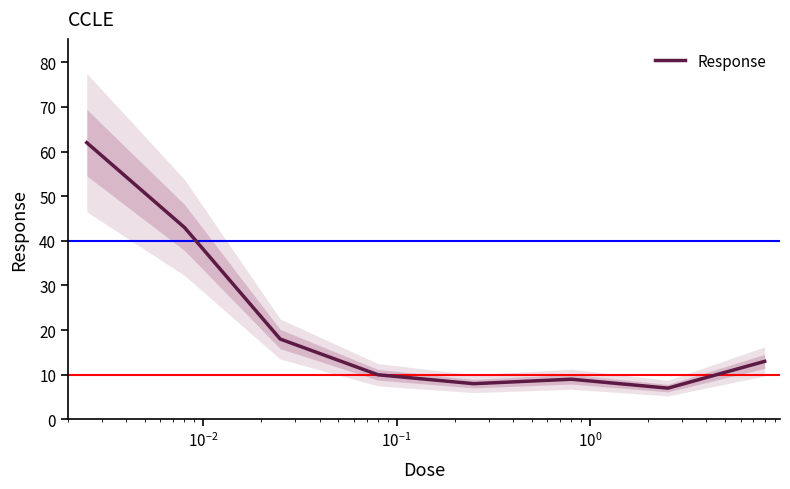

How many interior local peaks (higher than both neighbors) does the data have?

1